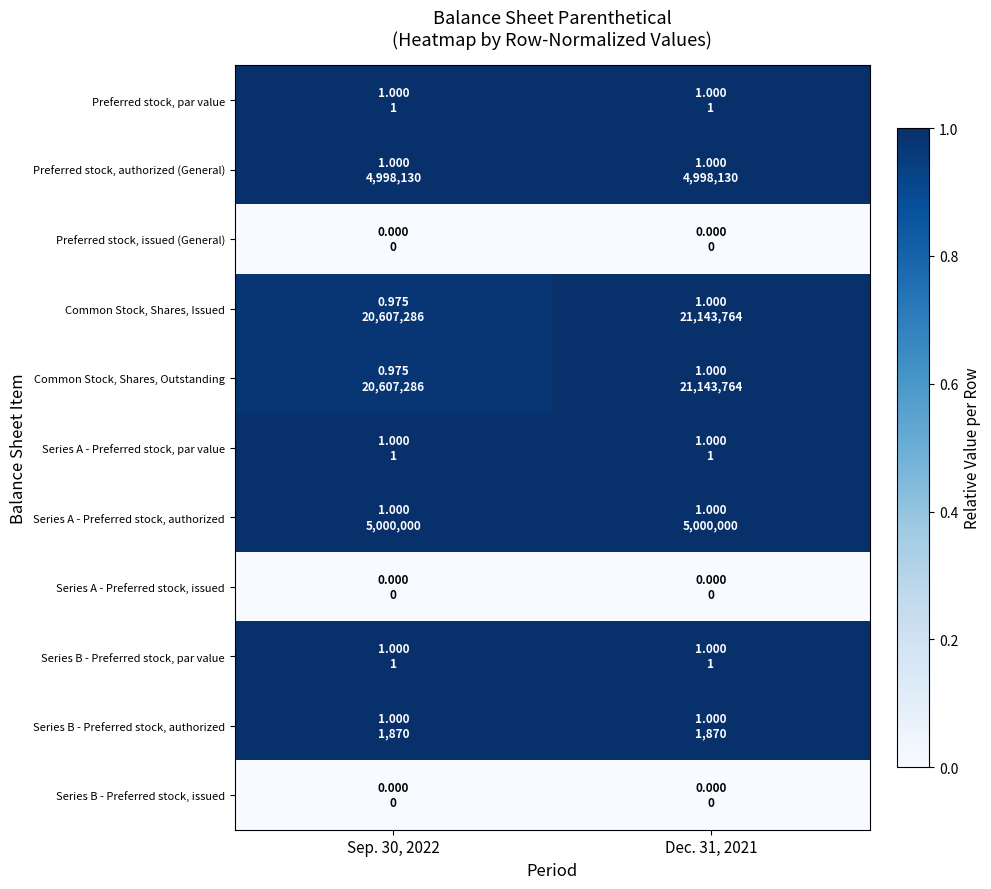

Rank the series by their maximum value, from highest to lowest.

Preferred stock, par value, Preferred stock, authorized (General), Common Stock, Shares, Issued, Common Stock, Shares, Outstanding, Series A - Preferred stock, par value, Series A - Preferred stock, authorized, Series B - Preferred stock, par value, Series B - Preferred stock, authorized, Preferred stock, issued (General), Series A - Preferred stock, issued, Series B - Preferred stock, issued